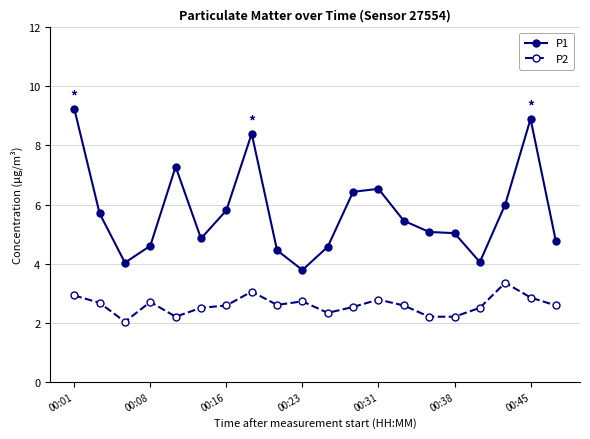

What is the difference between the maximum and minimum values in the P1 series?

5.5